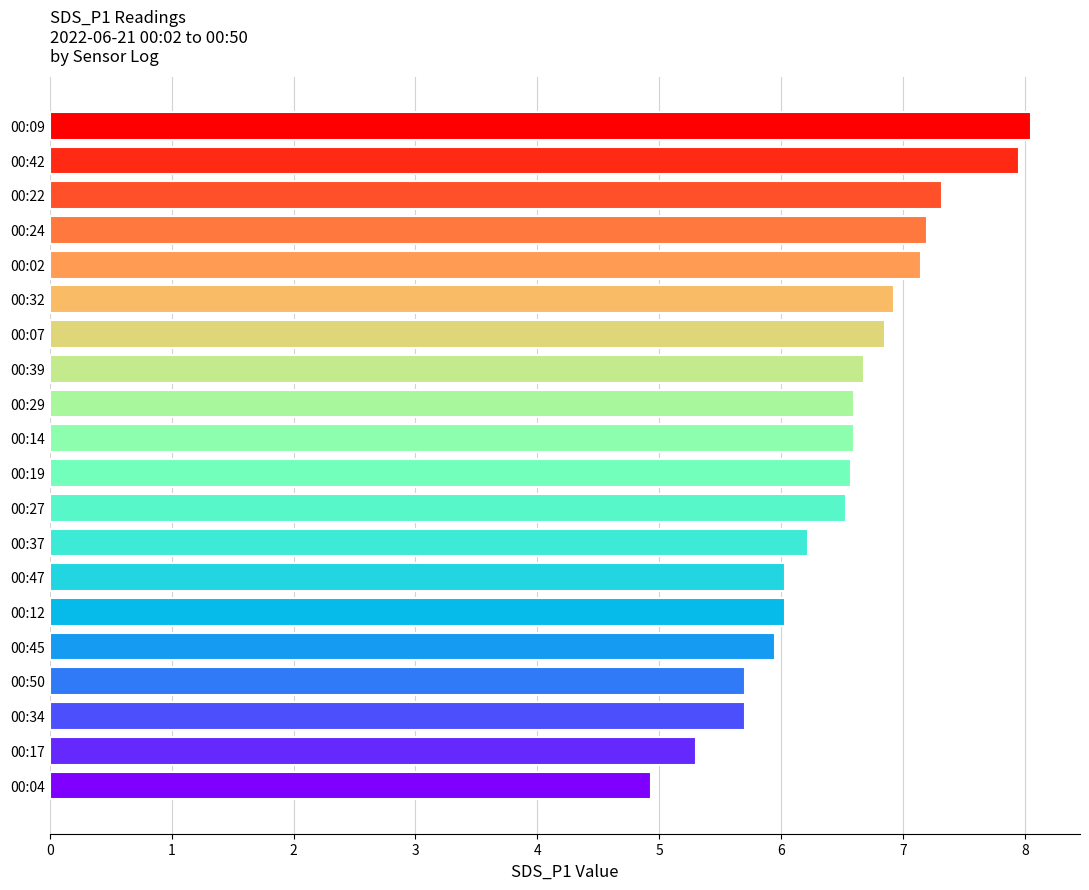

What is the average value?

6.5